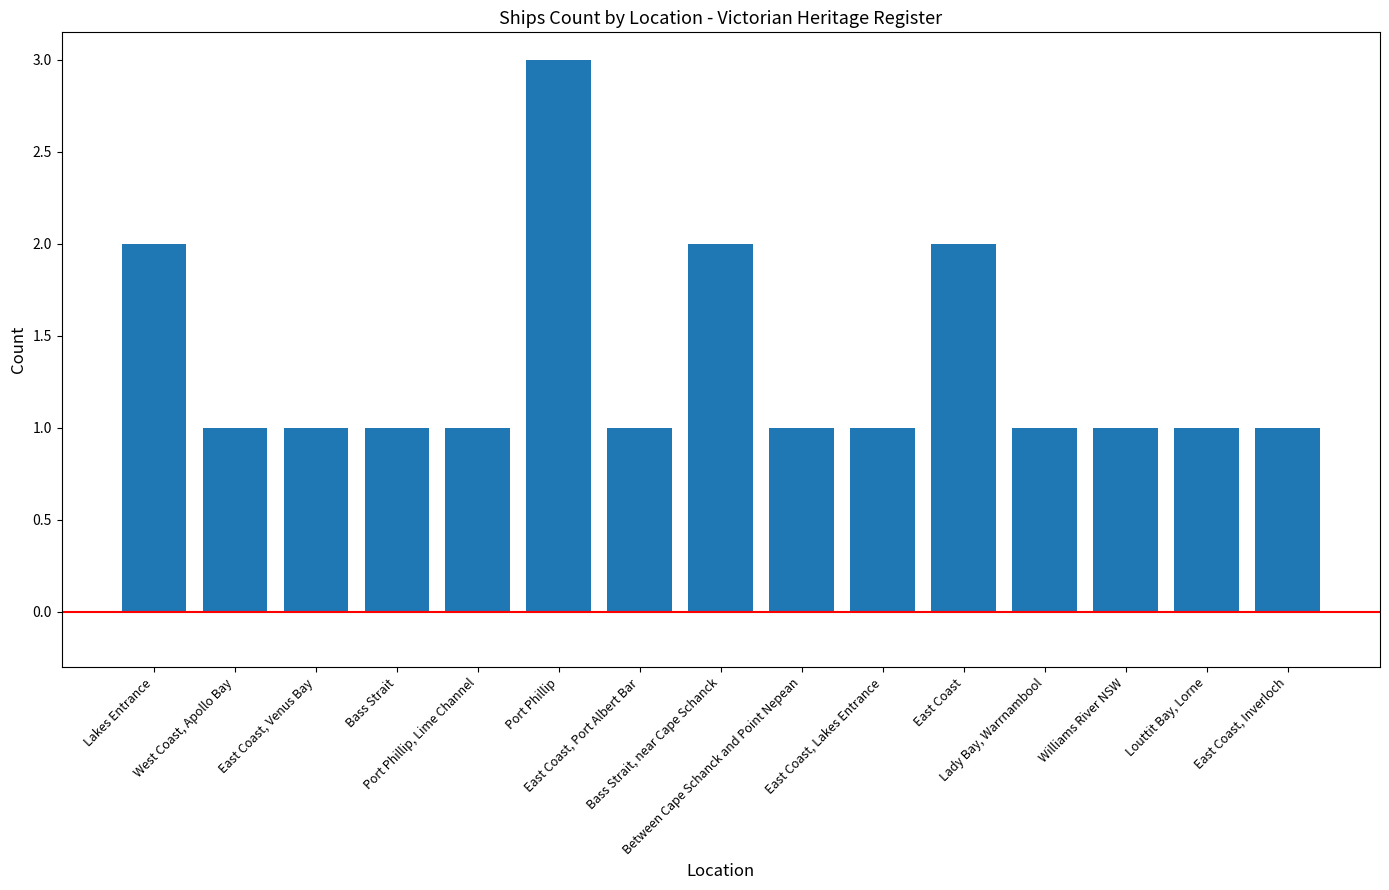

Reading right to left, extract all data points from this chart.

East Coast, Inverloch=1	Louttit Bay, Lorne=1	Williams River NSW=1	Lady Bay, Warrnambool=1	East Coast=2	East Coast, Lakes Entrance=1	Between Cape Schanck and Point Nepean=1	Bass Strait, near Cape Schanck=2	East Coast, Port Albert Bar=1	Port Phillip=3	Port Phillip, Lime Channel=1	Bass Strait=1	East Coast, Venus Bay=1	West Coast, Apollo Bay=1	Lakes Entrance=2